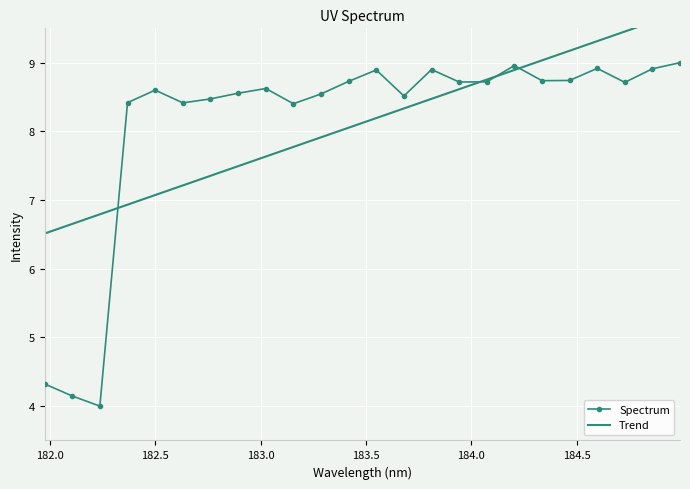

How many values in the Spectrum series are below 8?

3